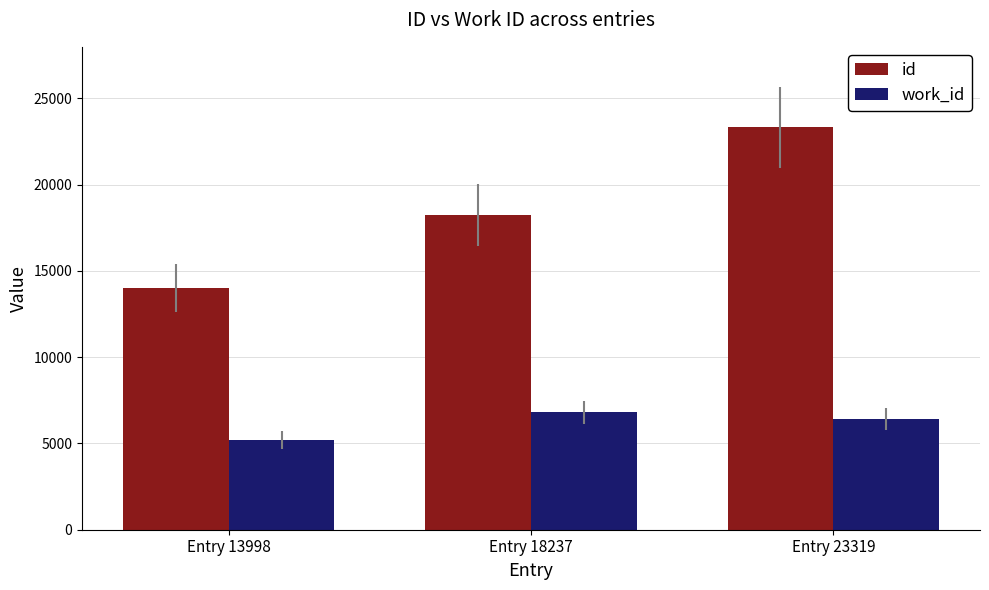

What are all the series names shown in the legend?

id, work_id